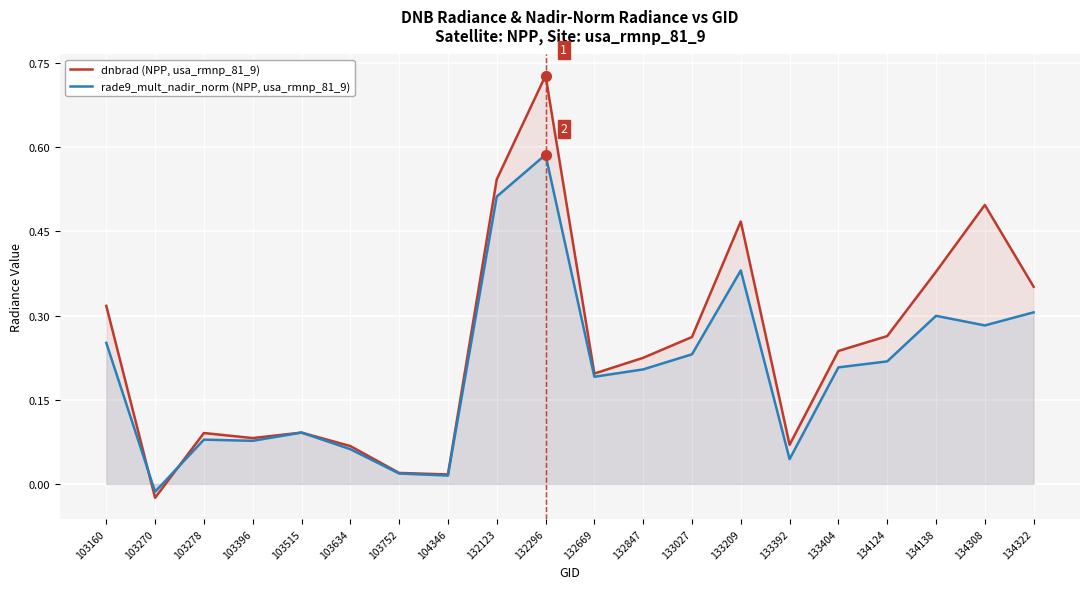

What is the maximum value shown in the chart?

0.7